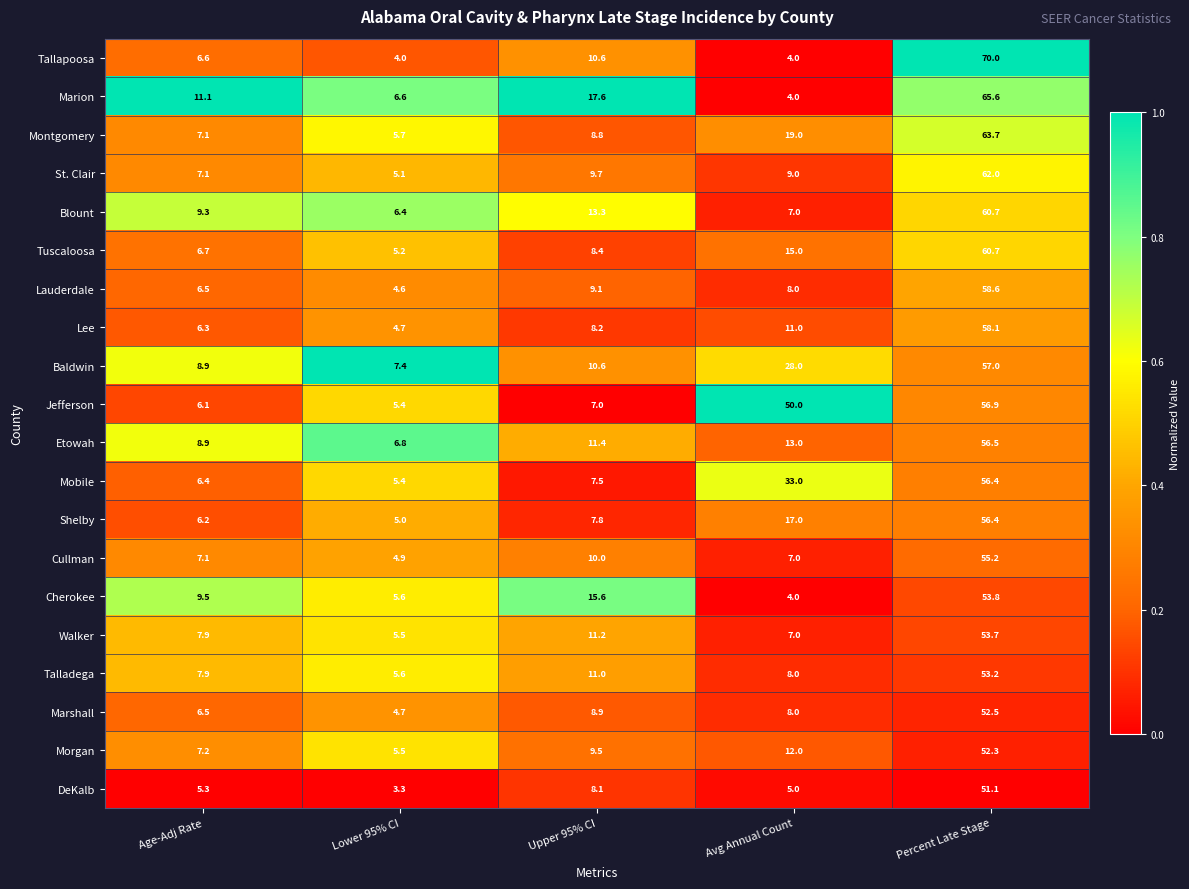

What is the difference between the highest and lowest values at Lower 95% CI?

4.1